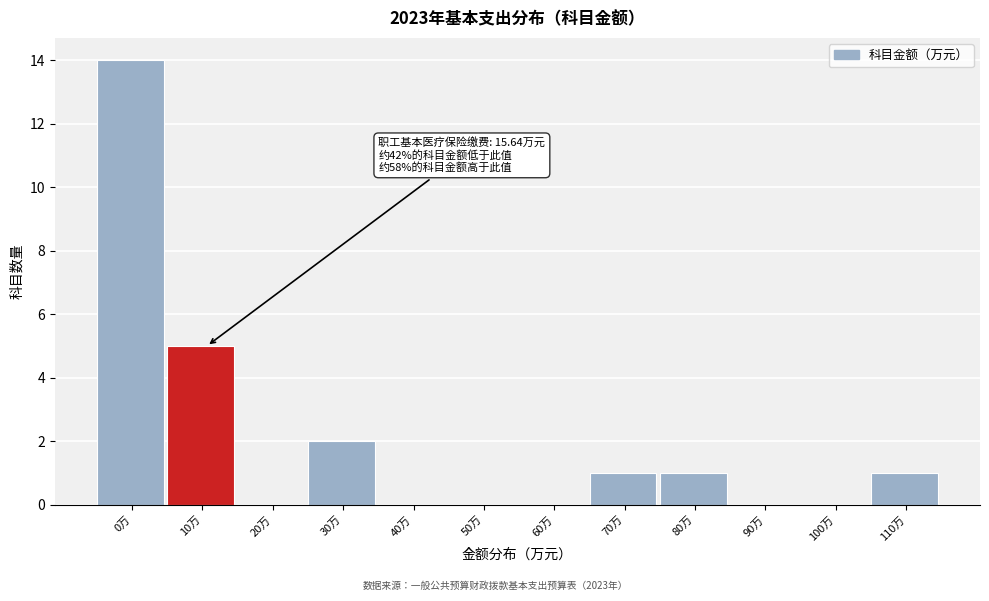

Reading right to left, list all the values displayed in this chart.

110万=1	100万=0	90万=0	80万=1	70万=1	60万=0	50万=0	40万=0	30万=2	20万=0	10万=5	0万=14